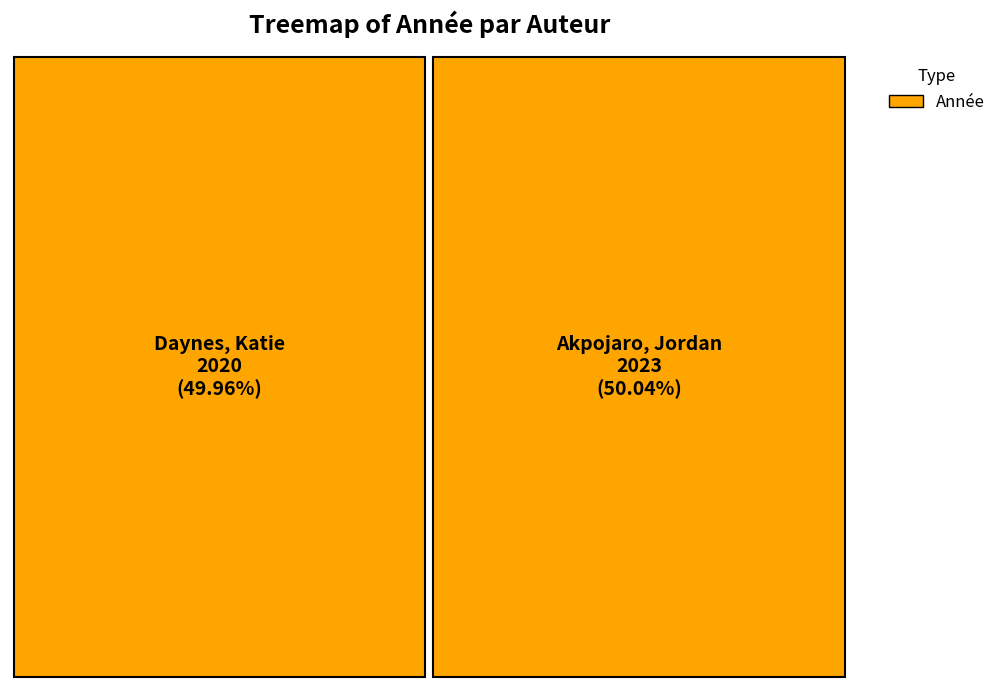

Rank the categories by value from highest to lowest.

Akpojaro, Jordan, Daynes, Katie